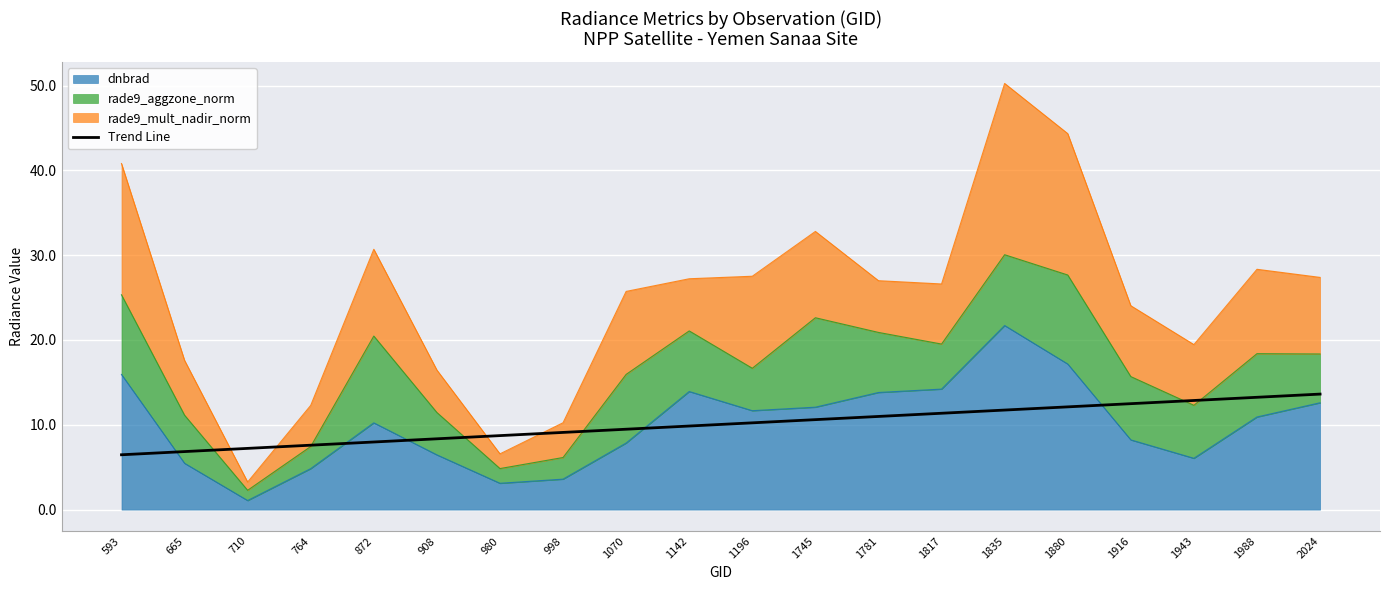

Reading right to left, list all the values displayed in this chart.

2024=13.6	1988=13.2	1943=12.9	1916=12.5	1880=12.1	1835=11.7	1817=11.4	1781=11.0	1745=10.6	1196=10.2	1142=9.9	1070=9.5	998=9.1	980=8.7	908=8.3	872=8.0	764=7.6	710=7.2	665=6.8	593=6.5